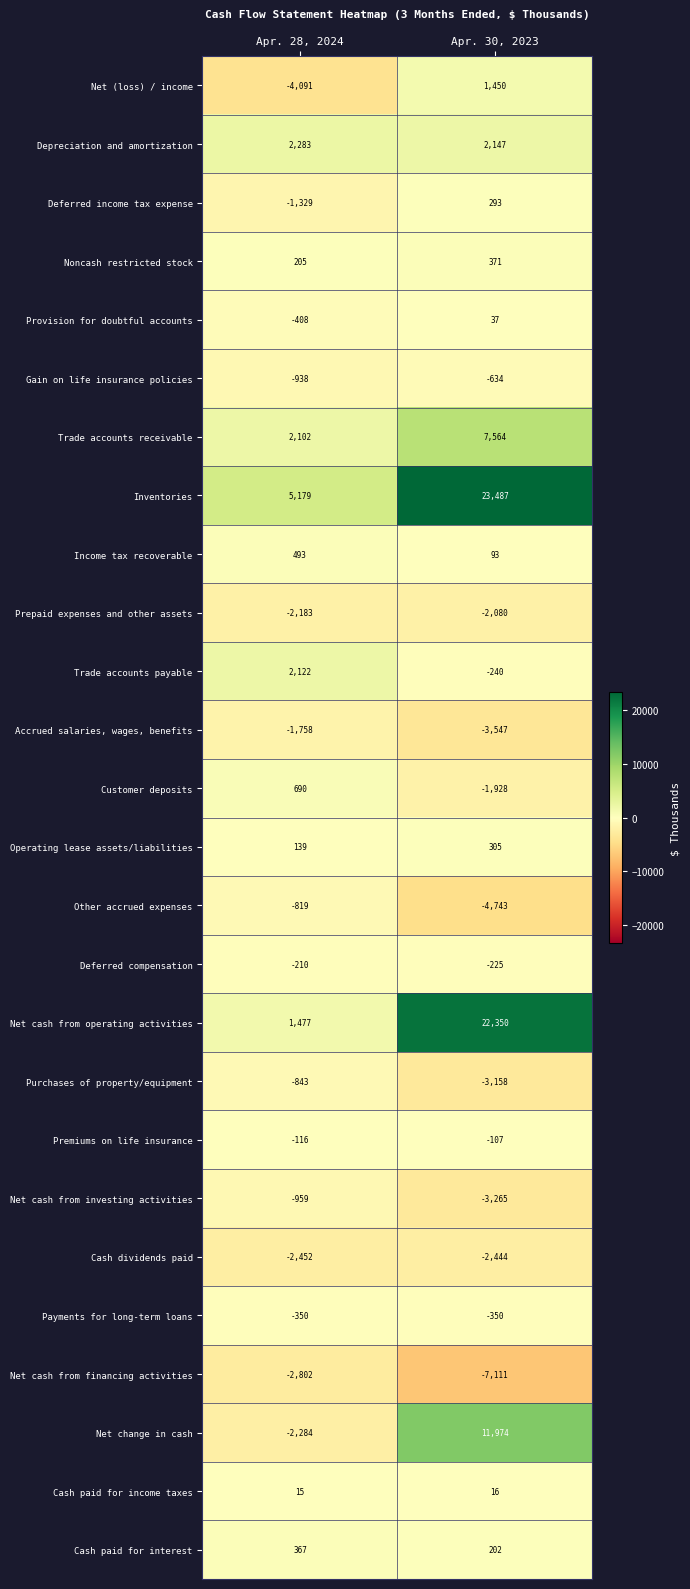

At how many categories does at least one series exceed 14590?

1